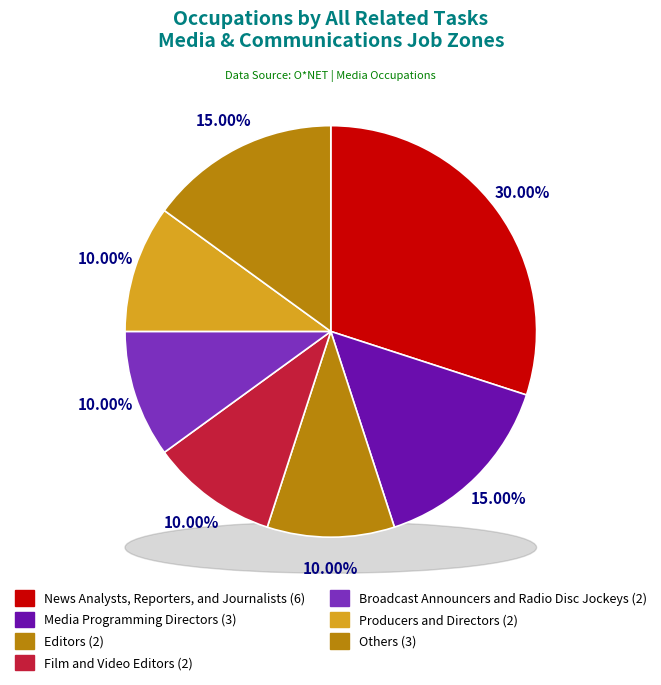

How much of the chart is everything except News Analysts, Reporters, and Journalists?

70.0%